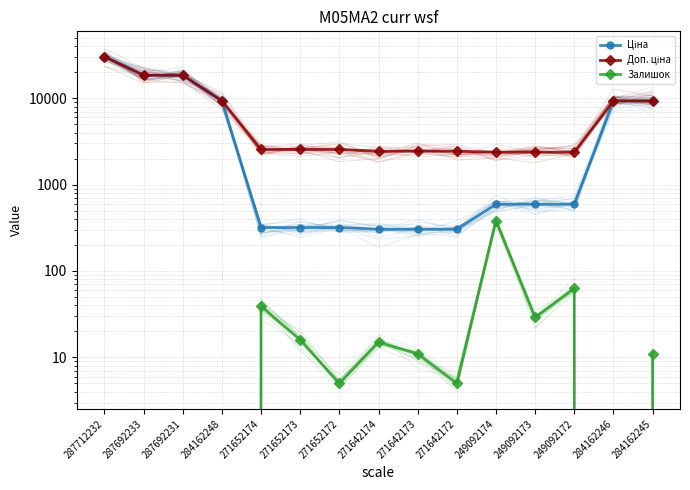

Rank the series by their average value, from highest to lowest.

Доп. ціна, Ціна, Залишок